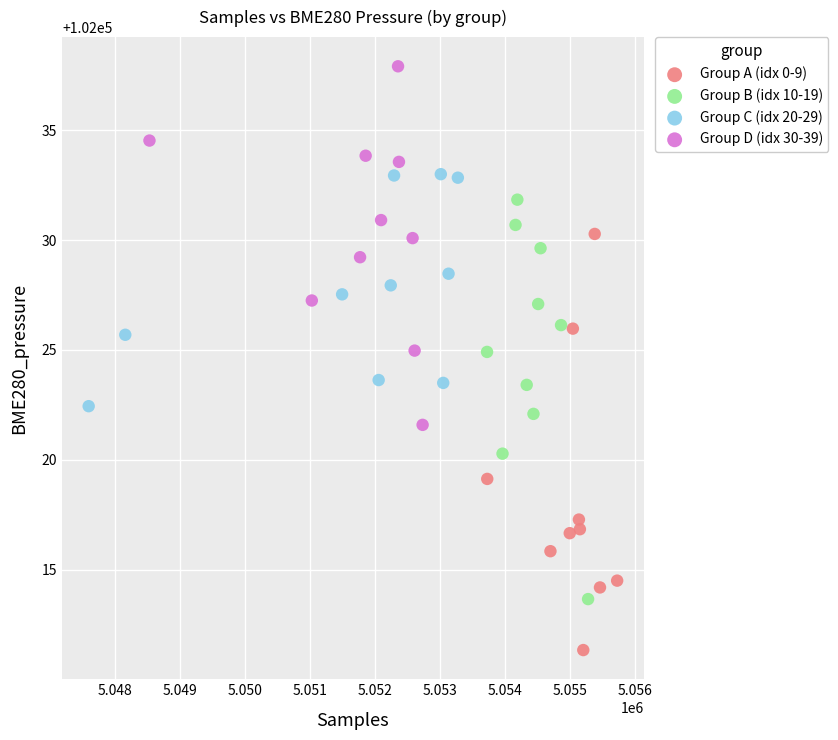

Which series contains the lowest Y value?

Group A (idx 0-9)